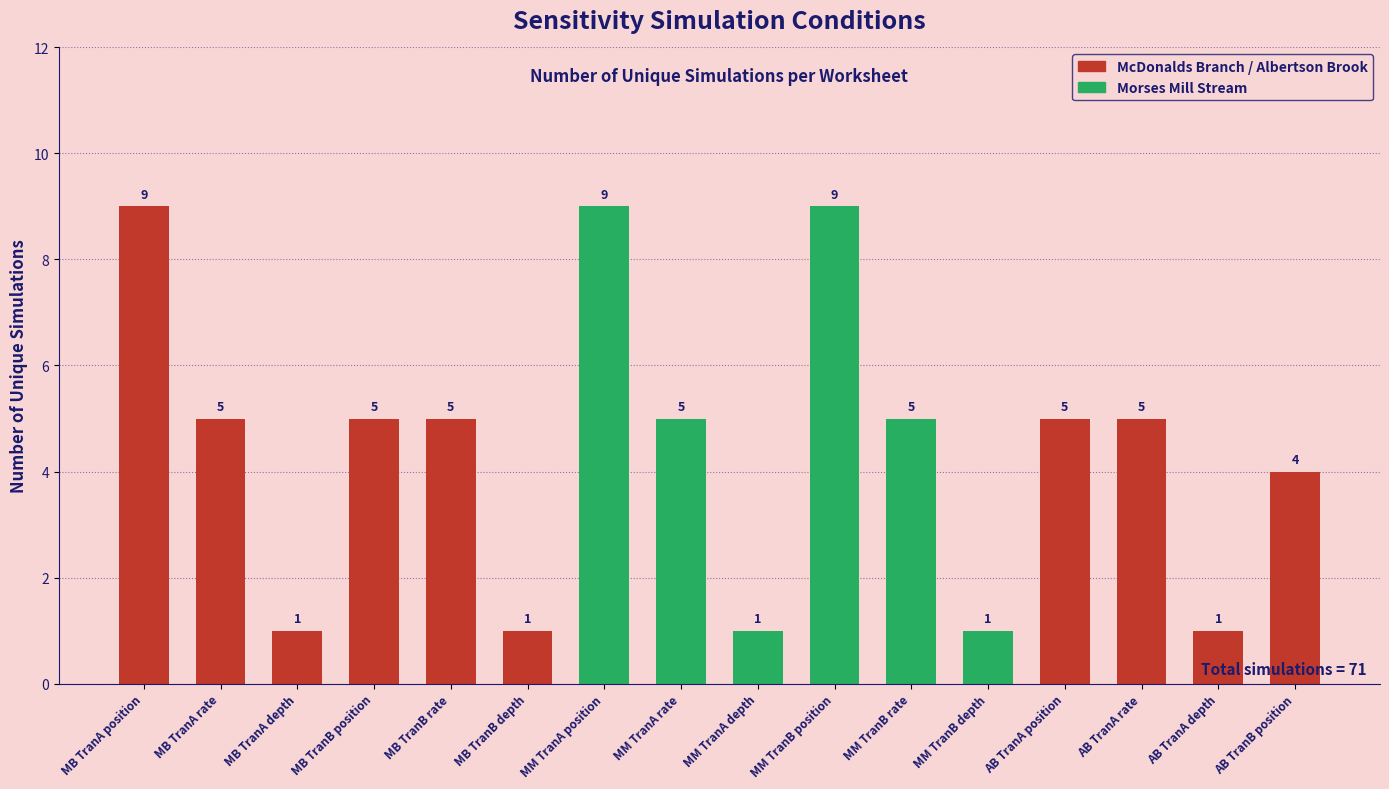

How many values are below 5?

6